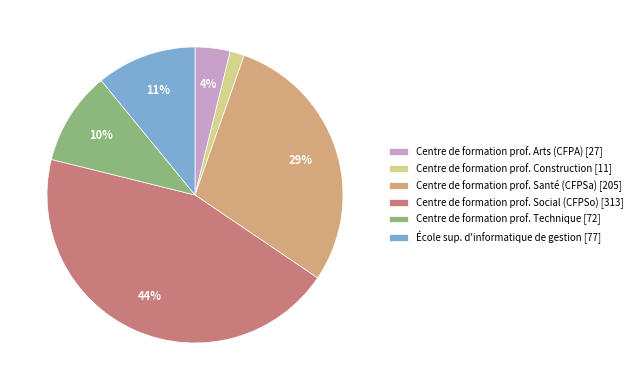

Does any single category account for the majority?

No